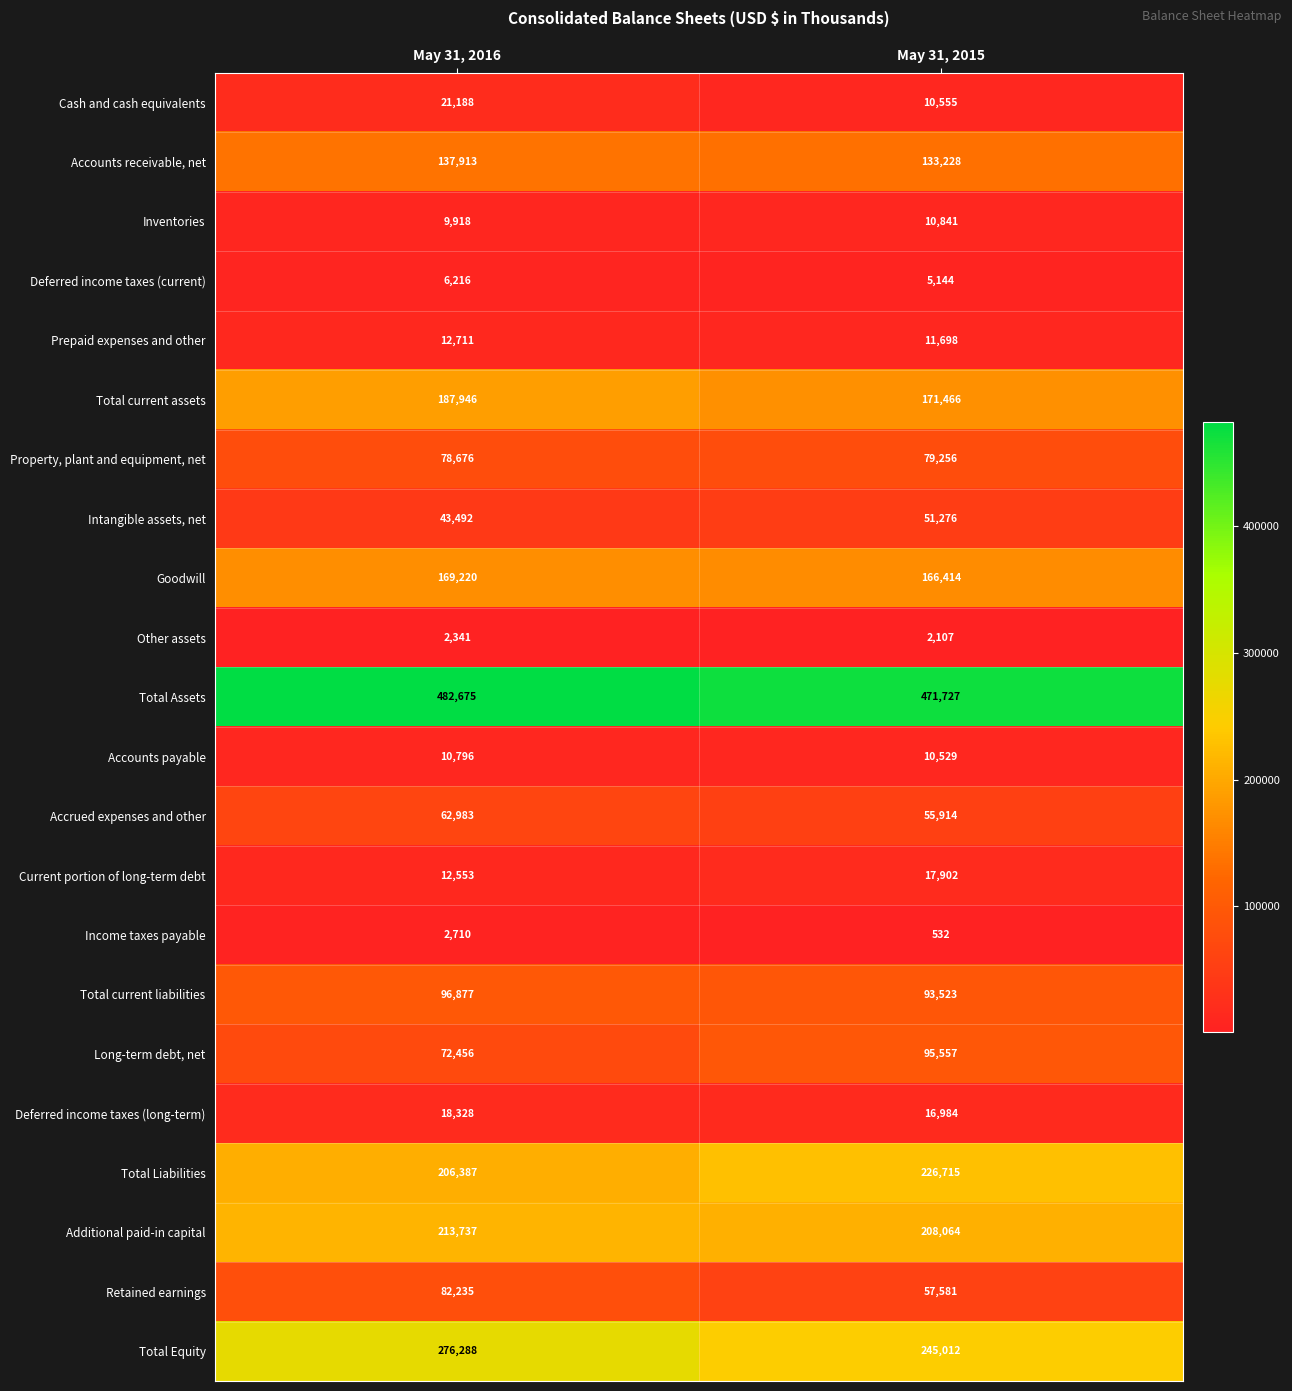

At which label is Accounts receivable, net closest to 135570?

May 31, 2015